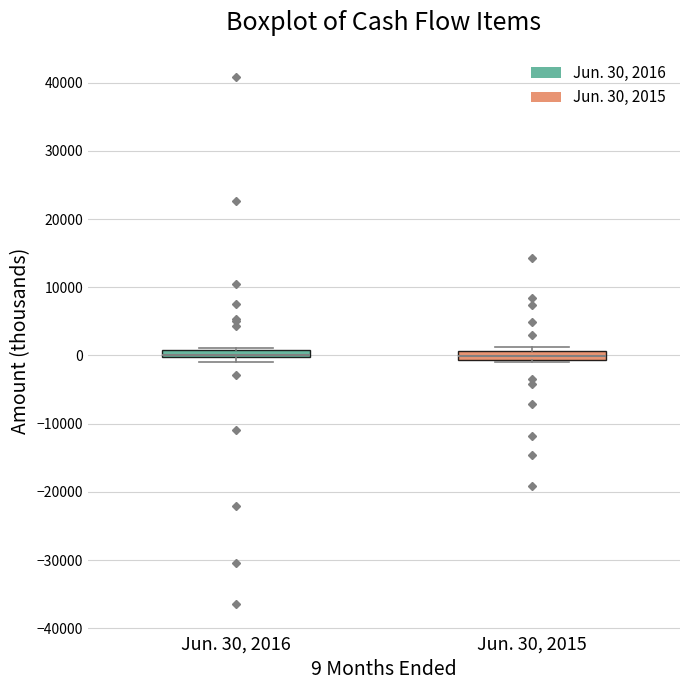

Where is the upper edge of the box for Jun. 30, 2016 on the y-axis? The values are not printed on the chart, so give them approximately, as read against the axis.

1000